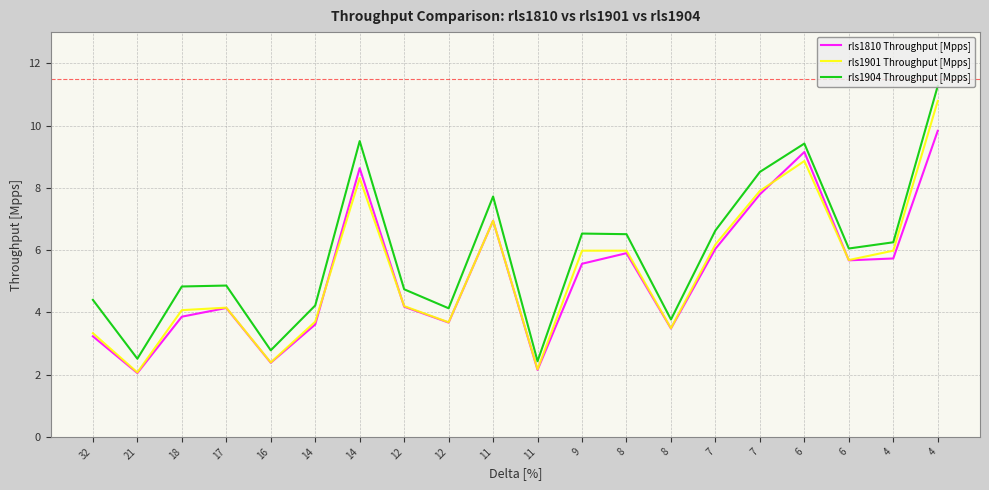

True or false: rls1810 Throughput [Mpps] and rls1901 Throughput [Mpps] intersect in this chart.

True